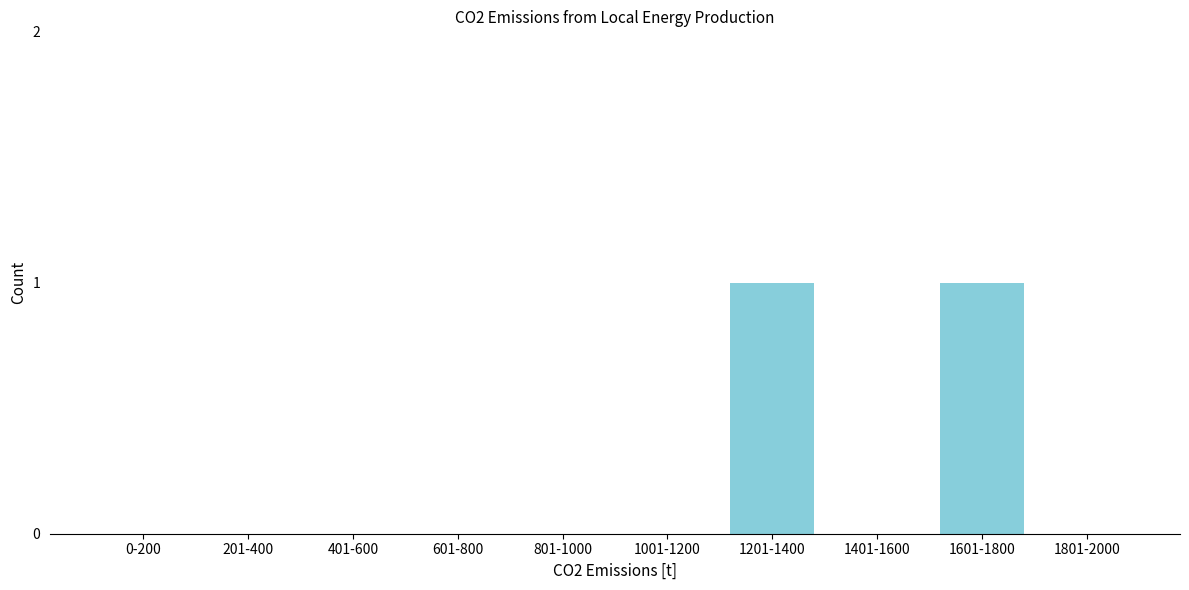

Reading right to left, list all the values displayed in this chart.

1801-2000=0	1601-1800=1	1401-1600=0	1201-1400=1	1001-1200=0	801-1000=0	601-800=0	401-600=0	201-400=0	0-200=0